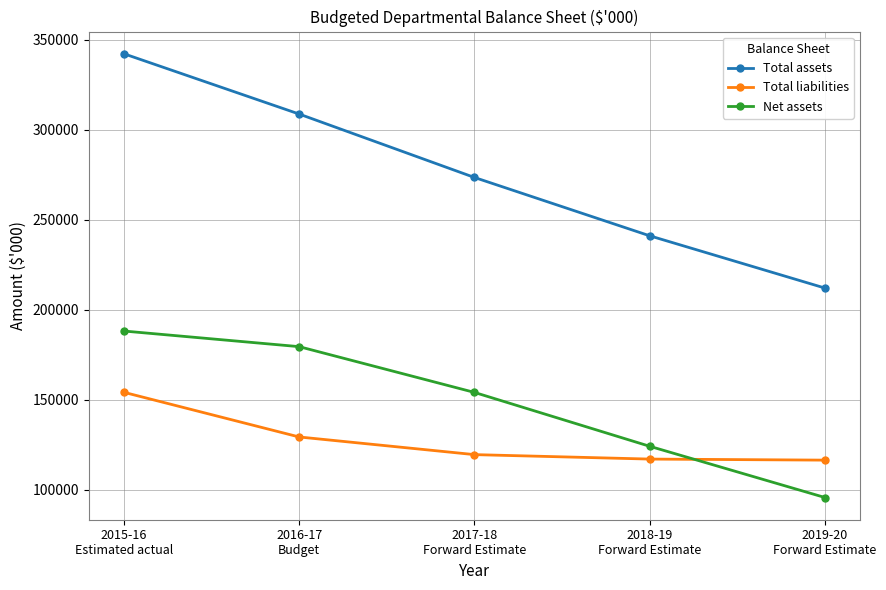

What is the difference between the maximum and minimum values in the Net assets series?

92518